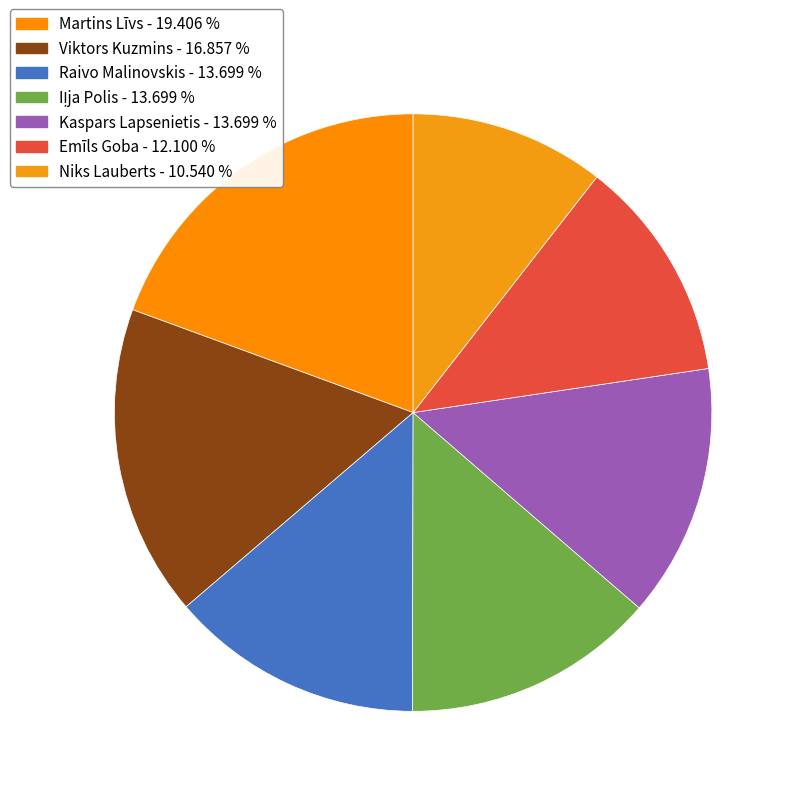

What percentage is the Raivo Malinovskis slice, to the nearest percent?

14%